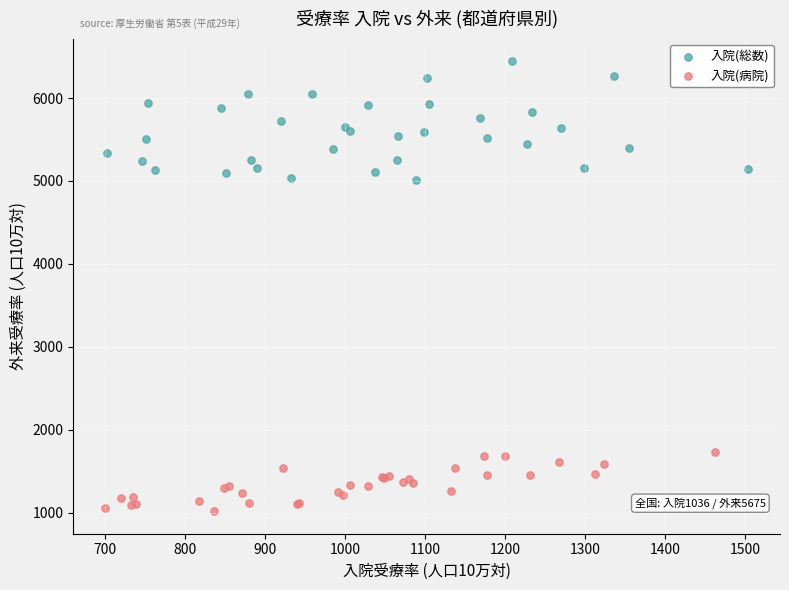

Which series reaches the maximum Y coordinate?

入院(総数)